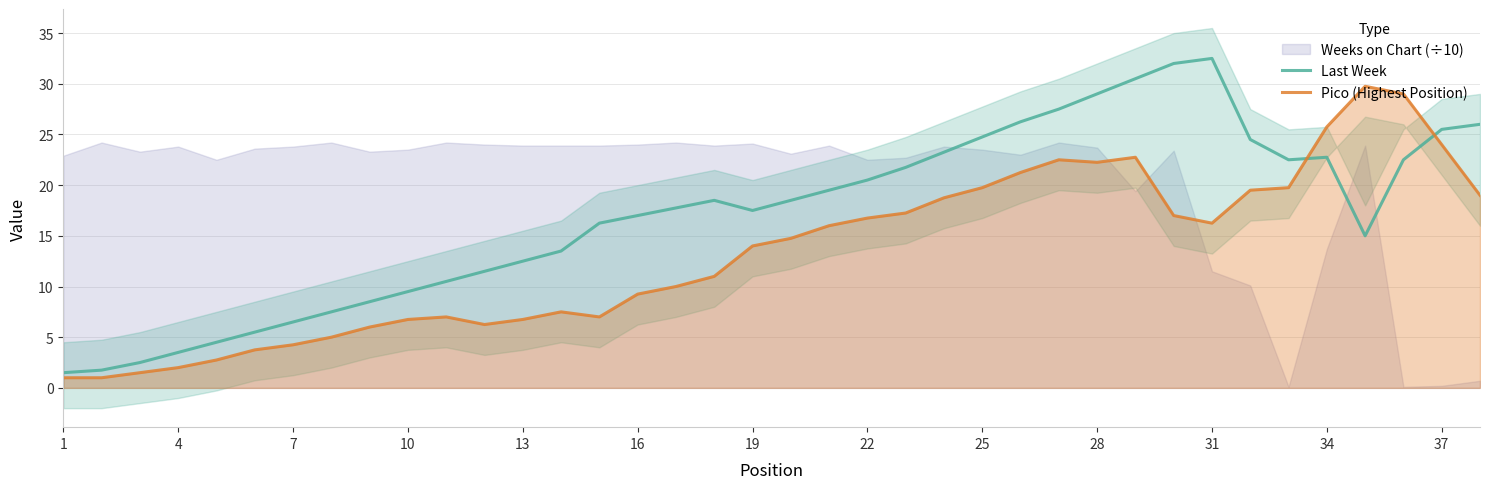

What is the maximum value for Pico (Highest Position)?

29.8